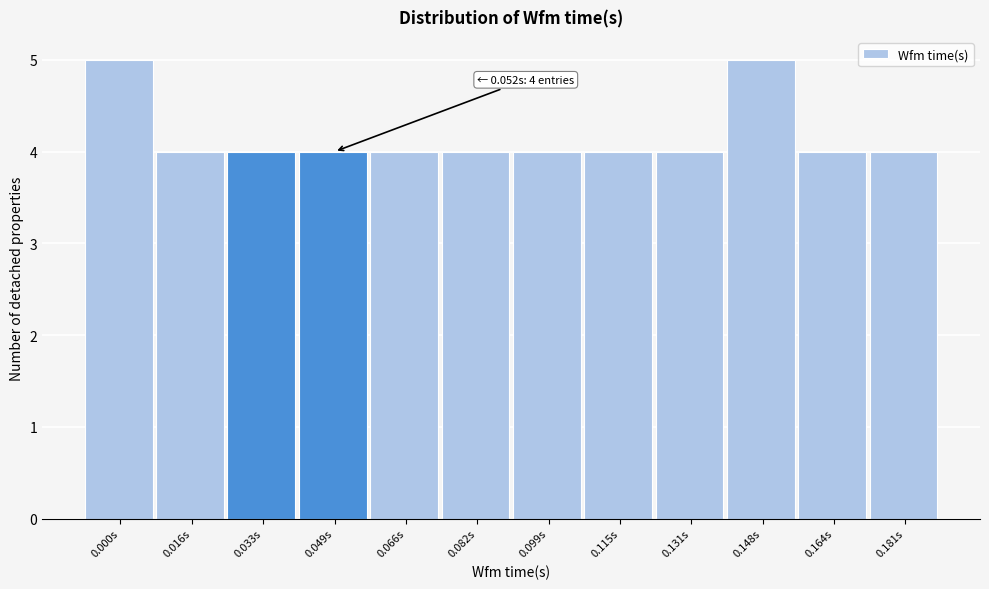

Reading right to left, what are all the values shown in this chart?

4	4	5	4	4	4	4	4	4	4	4	5